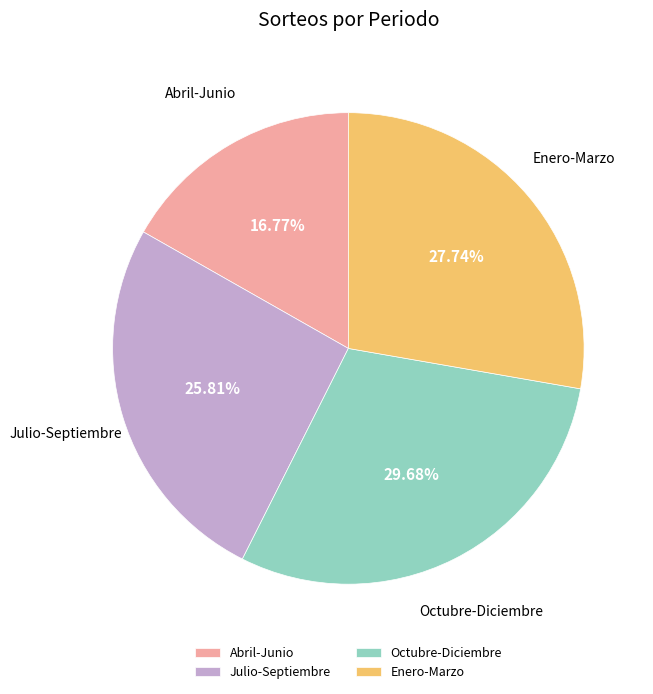

What is the ratio of the value at Octubre-Diciembre to the value at Abril-Junio?

1.8